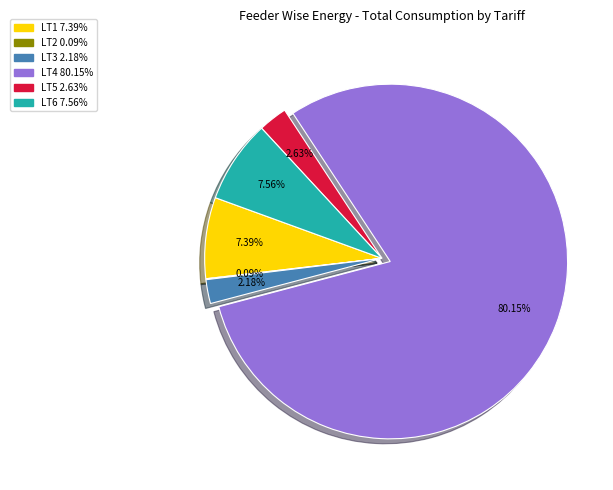

Do LT1 and LT6 together represent more than half of the pie?

No